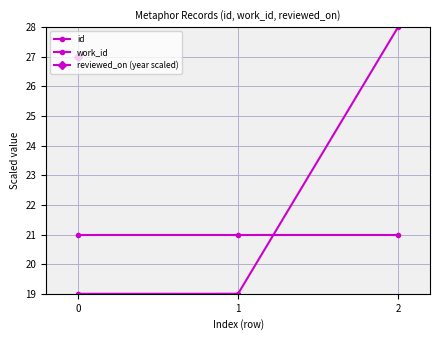

Is this an area chart (filled region under the line)?

No